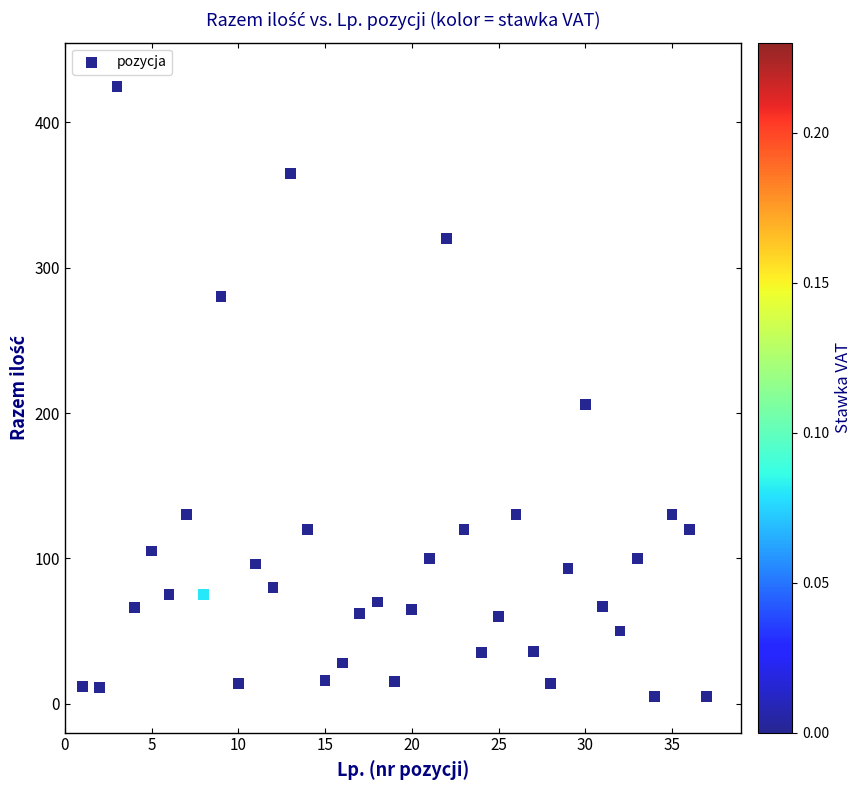

What is the range of X values (max minus min)?

36